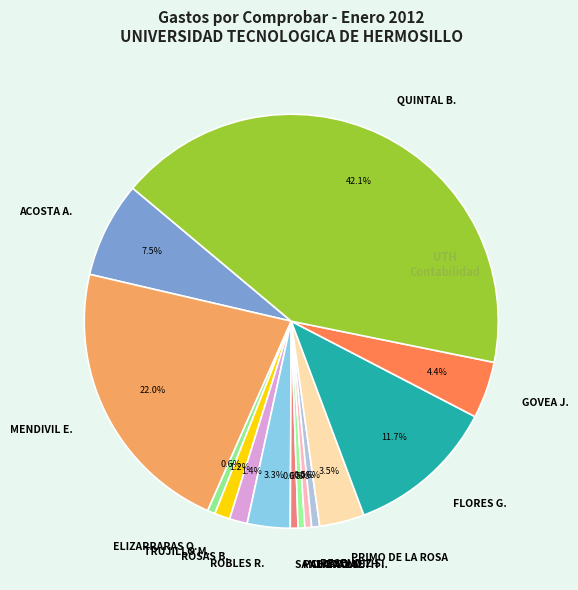

How many segments does this pie chart have?

14